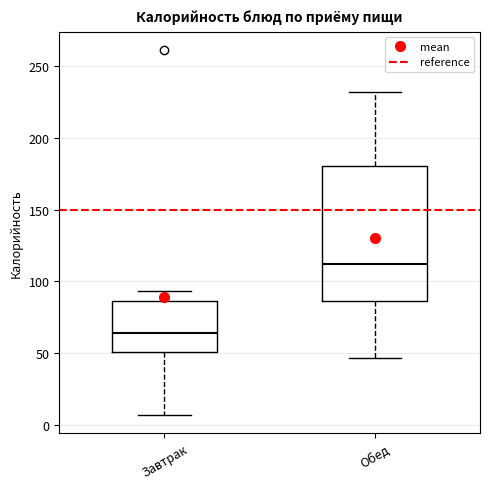

Comparing the boxes themselves (not the whiskers), which one is the tallest?

Обед